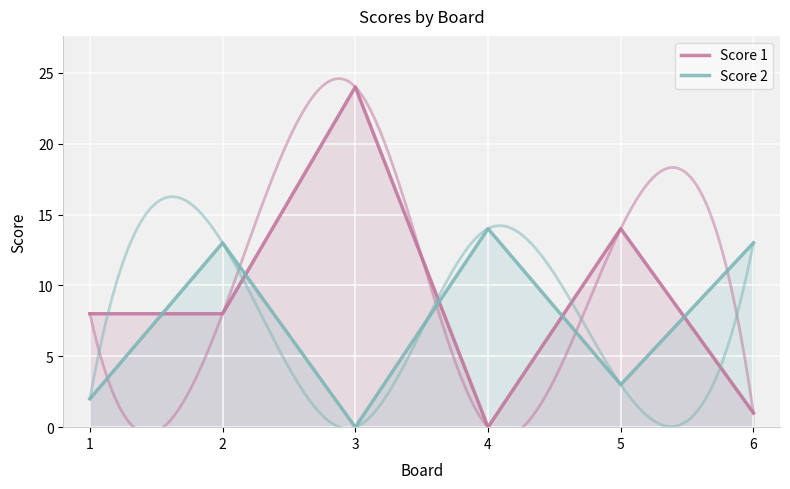

True or false: Score 1 has a value of 2 at 2.

False